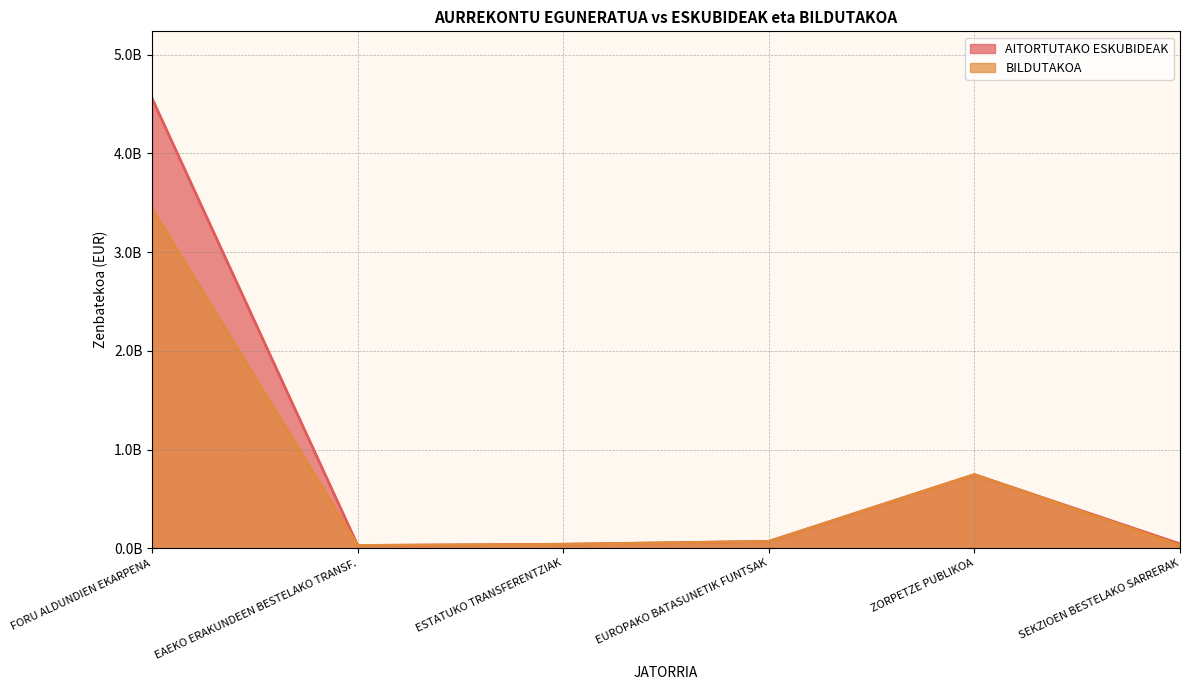

At which label is BILDUTAKOA closest to 1733007414?

ZORPETZE PUBLIKOA